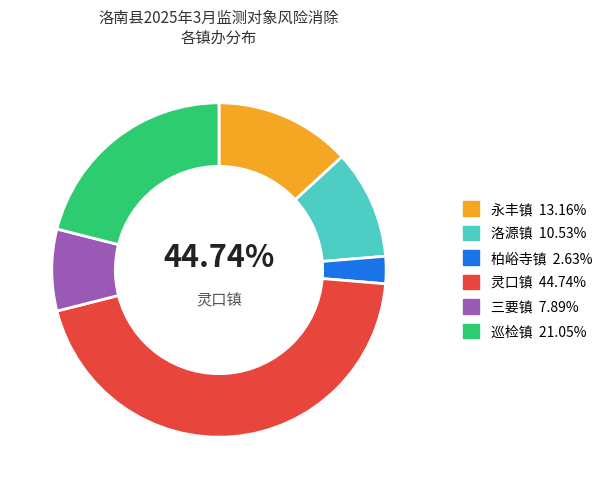

What is the largest slice in the pie chart?

灵口镇